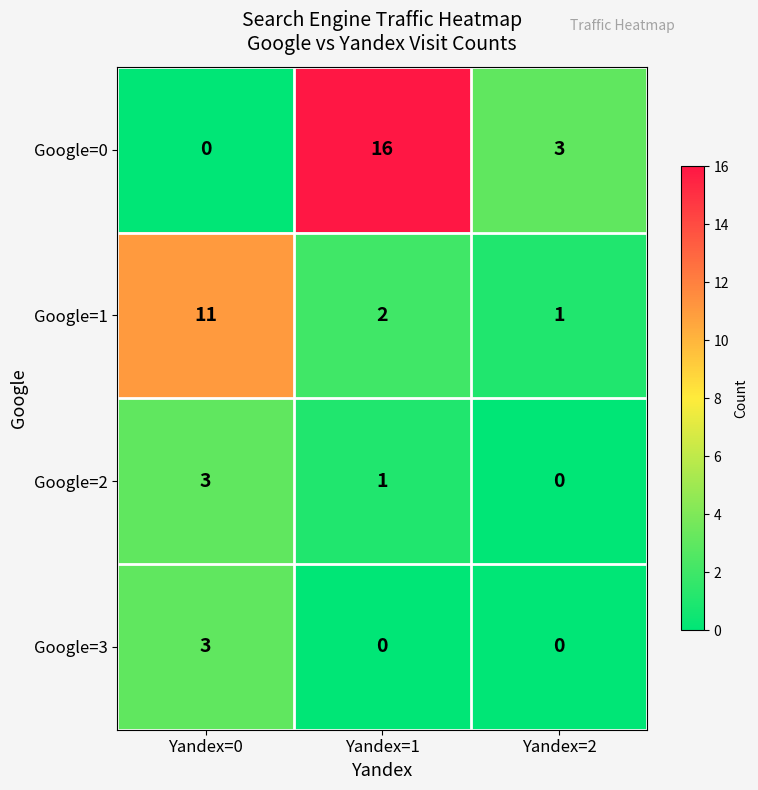

Which series has the largest total across all categories?

row_0